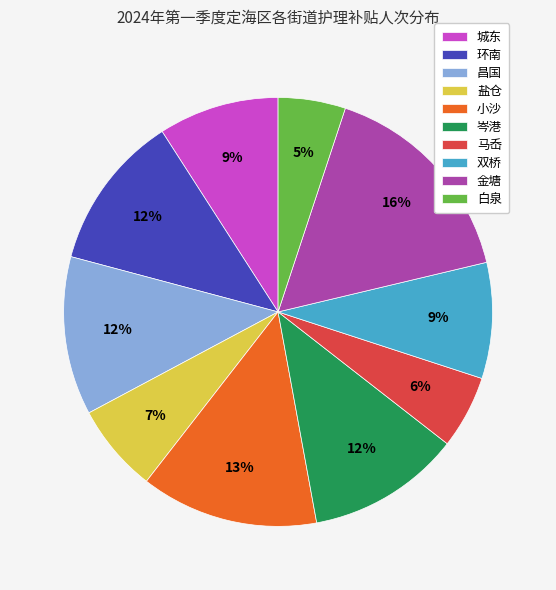

Is the sum of 环南 and 双桥 greater than half?

No